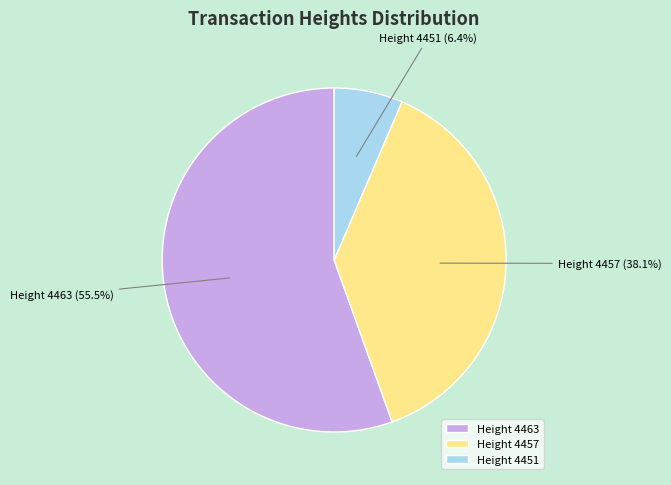

Rank the categories by value from lowest to highest.

Height 4451, Height 4457, Height 4463